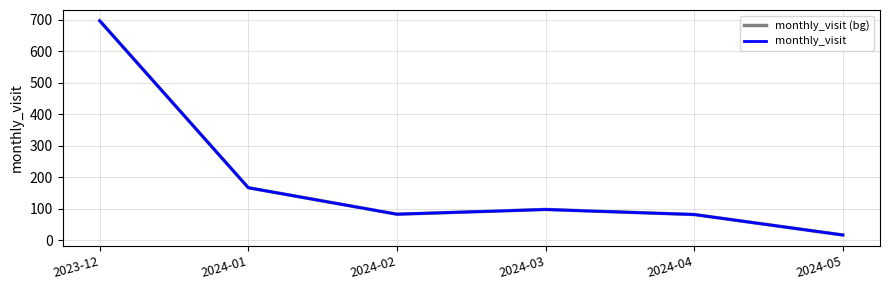

Does the chart have visible grid lines?

Yes